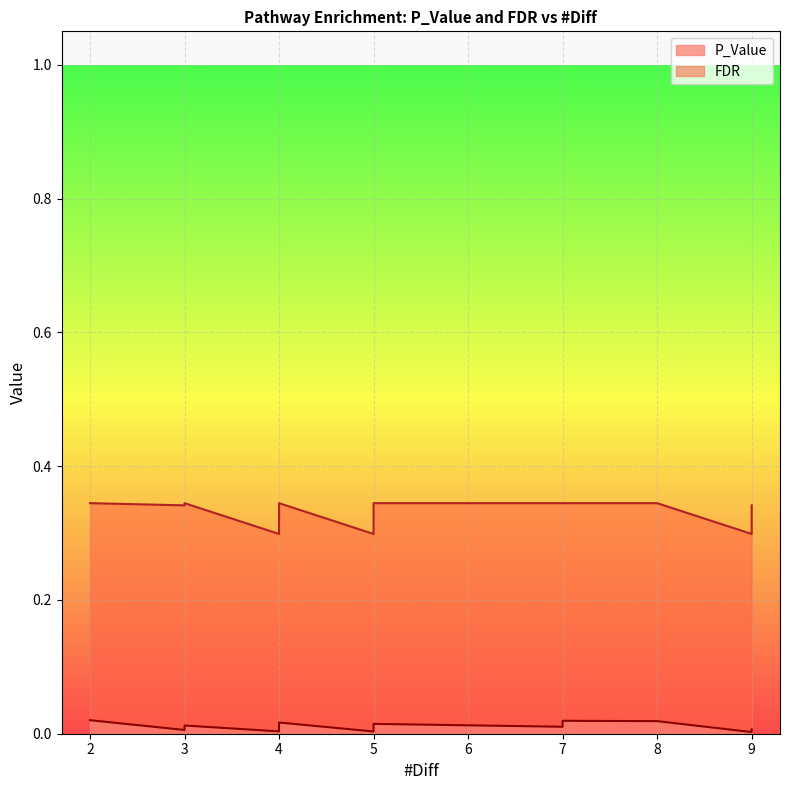

The FDR series shows 0.3 at 3. True or false?

True